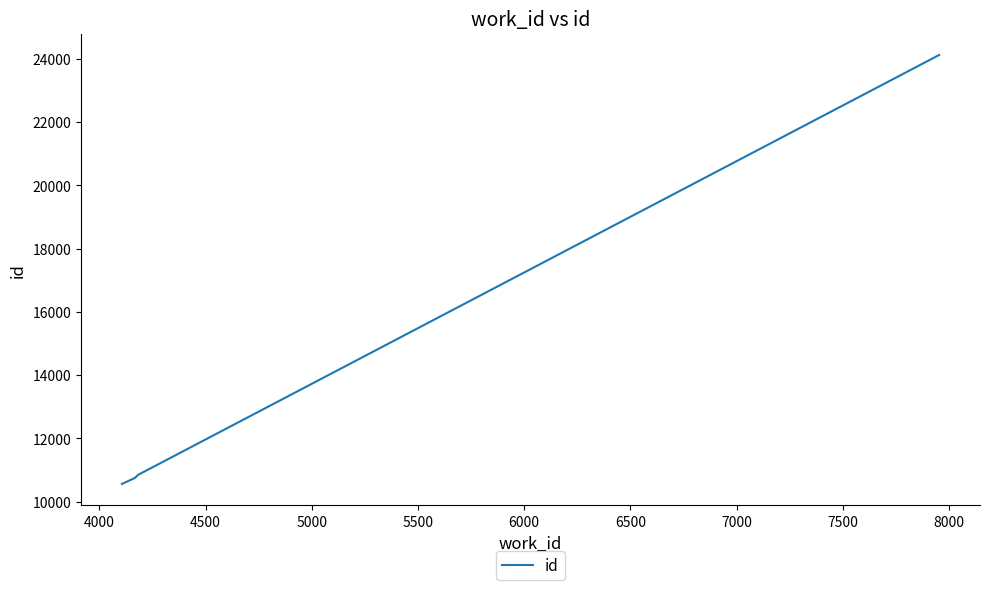

What is the average value?

14072